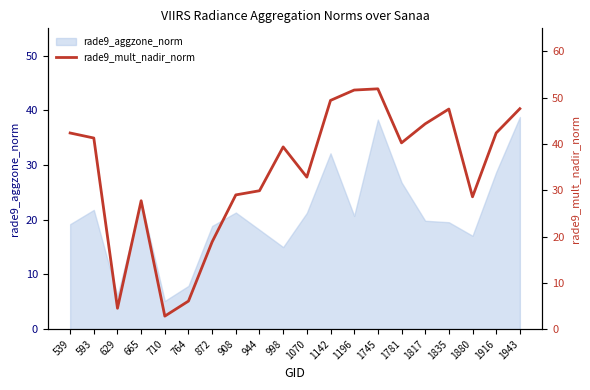

How many categories are shown in the chart?

20